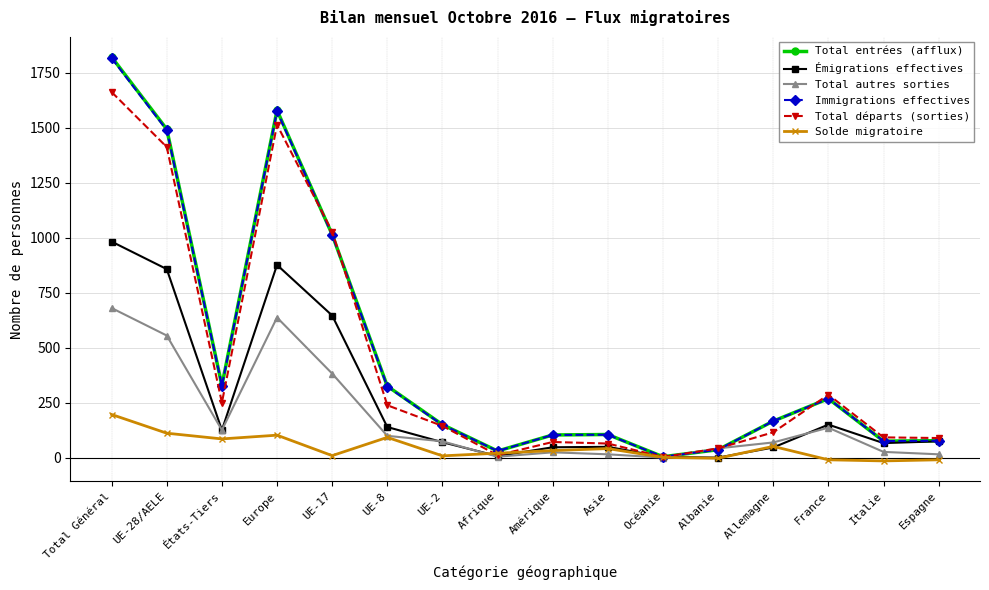

What is the difference between the highest and lowest values at Albanie?

45